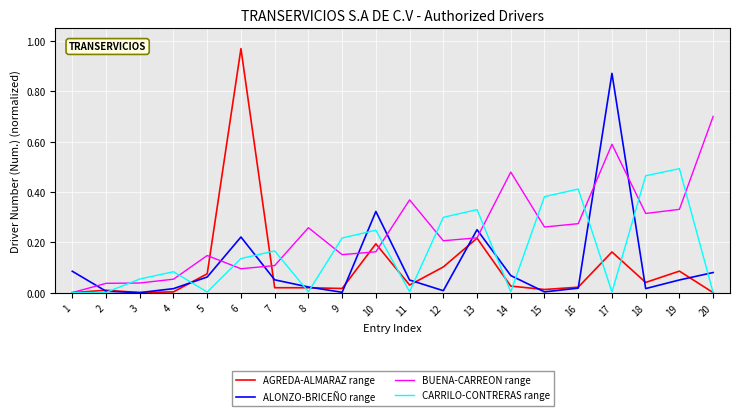

Which category has the highest value across all series?

6